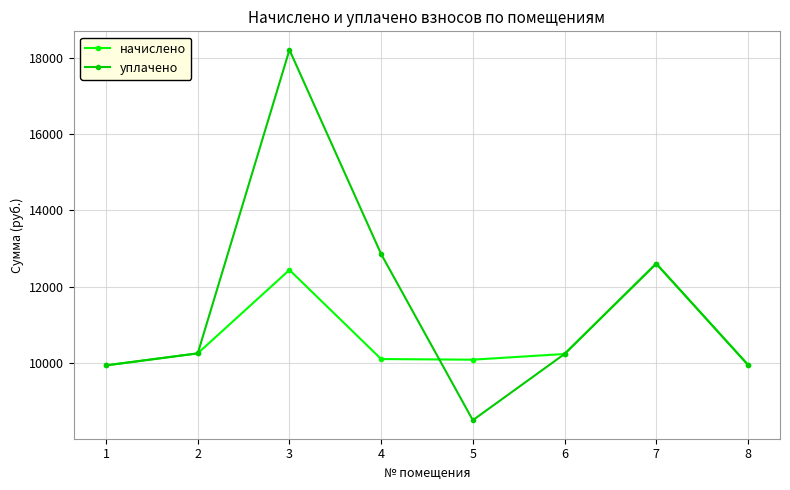

How many interior local peaks does the уплачено series have?

2